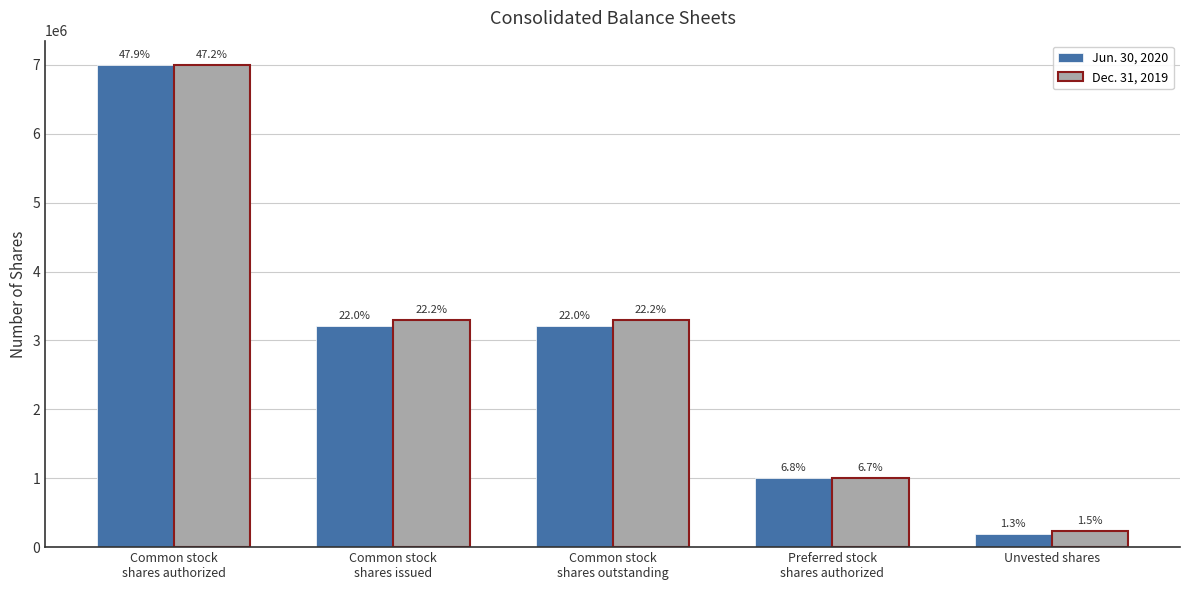

List the labels in order of Jun. 30, 2020 value, smallest first.

Unvested shares, Preferred stock
shares authorized, Common stock
shares issued, Common stock
shares outstanding, Common stock
shares authorized